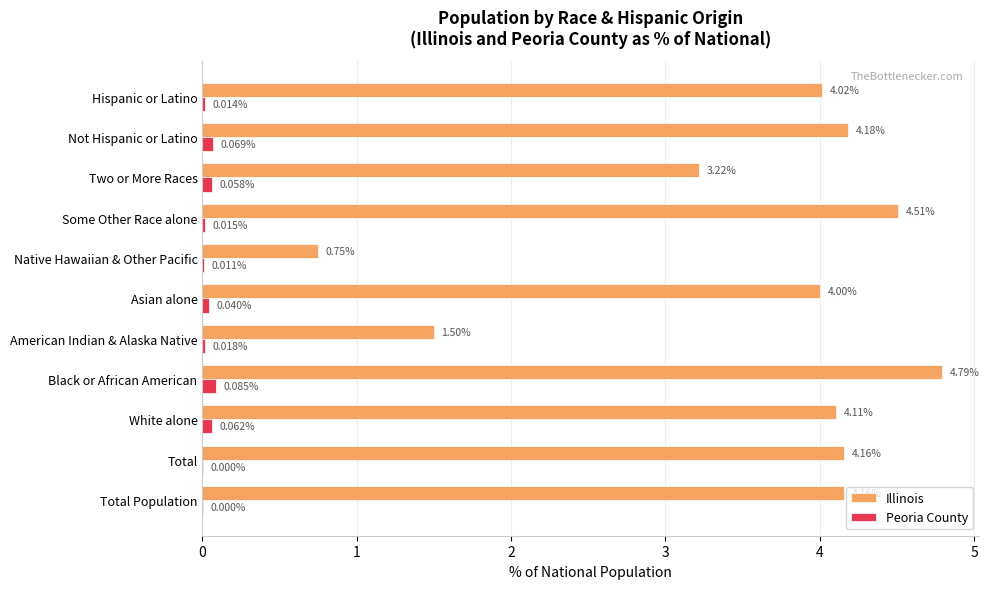

At which label is Illinois closest to 2?

American Indian & Alaska Native